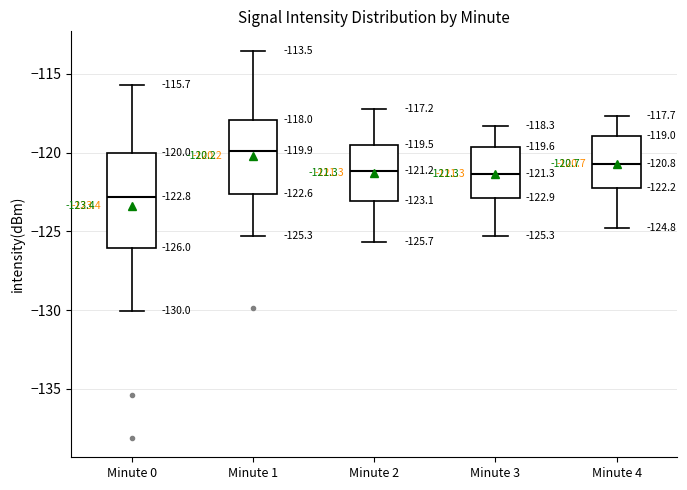

Which box's median line is the highest?

Minute 1